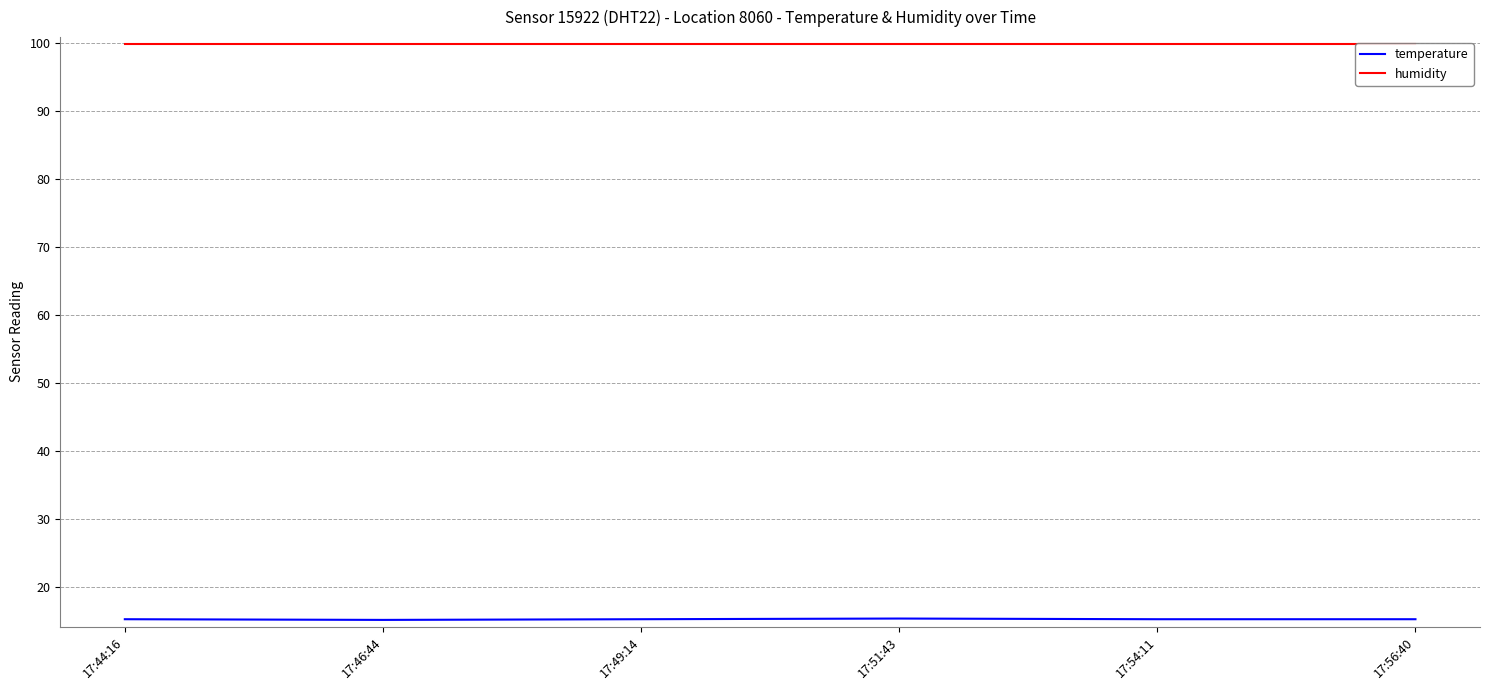

The value of temperature at 17:54:11 is 23.1. True or false?

False